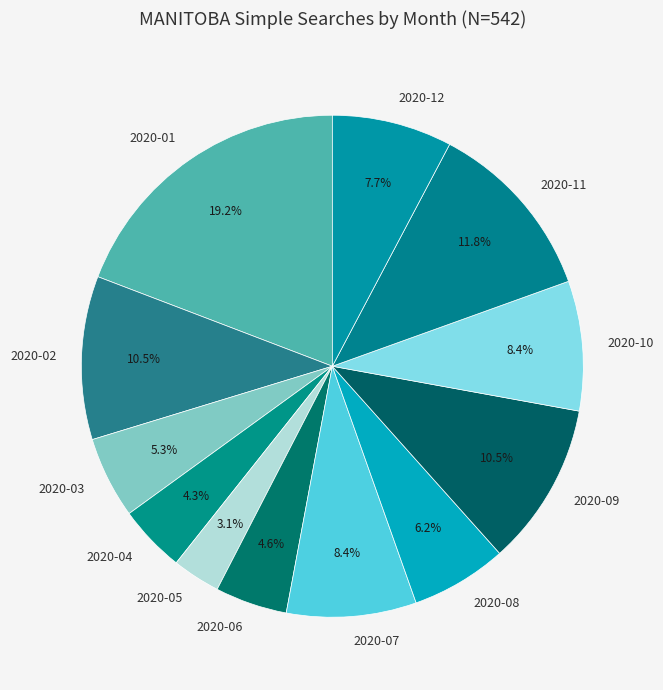

To the nearest percent, what is the average slice percentage?

8%